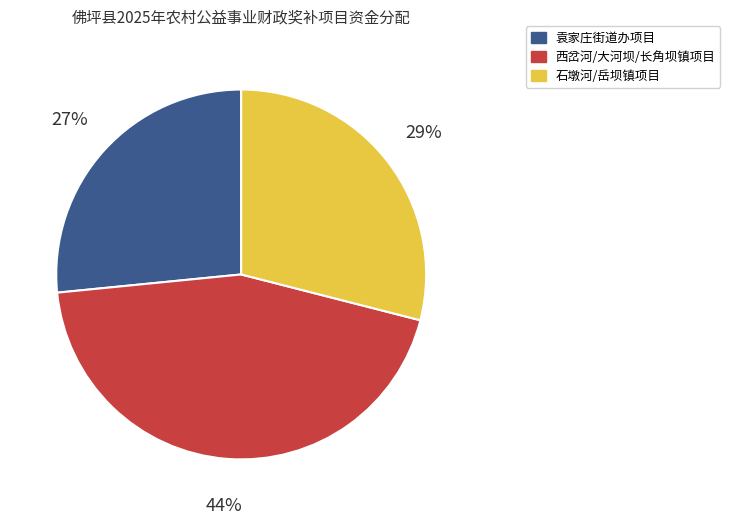

To the nearest percent, what is the average slice percentage?

33%